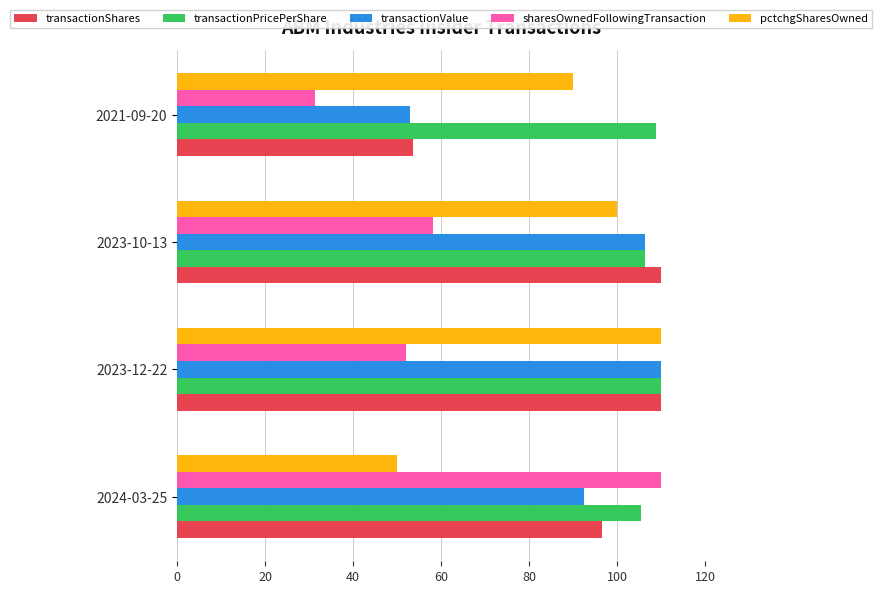

What is the average value of the transactionShares series?

92.5